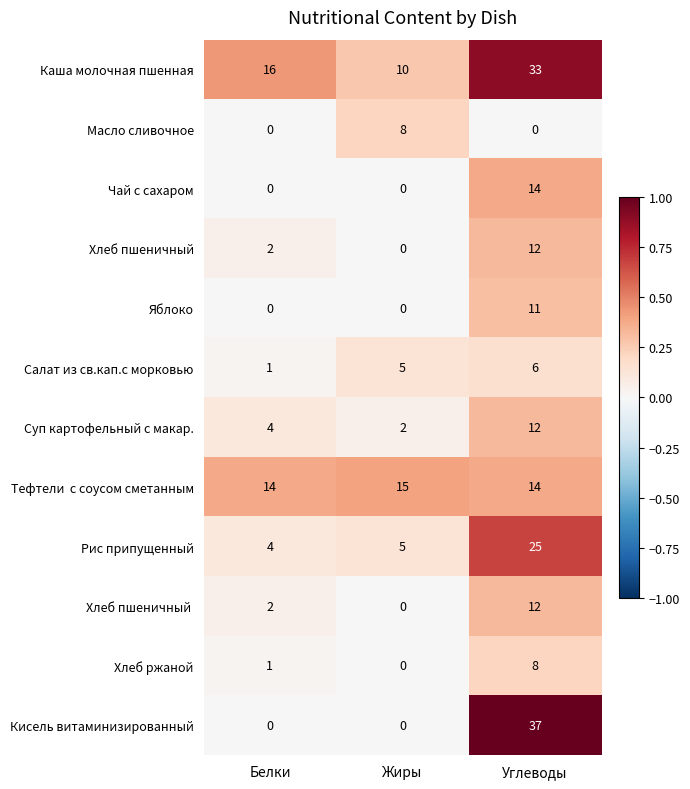

The value of Яблоко at Углеводы is 6. True or false?

False